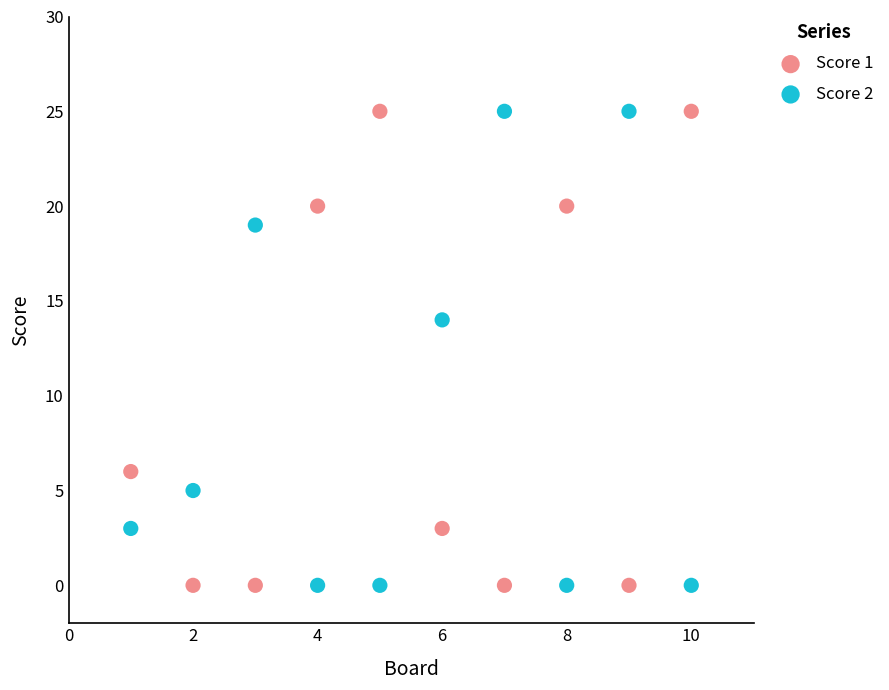

Across all data points, what is the range of Y values (max minus min)?

25